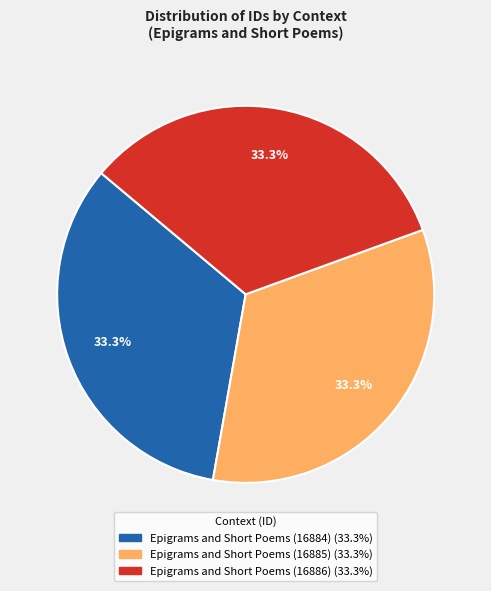

Does any single category account for the majority?

No